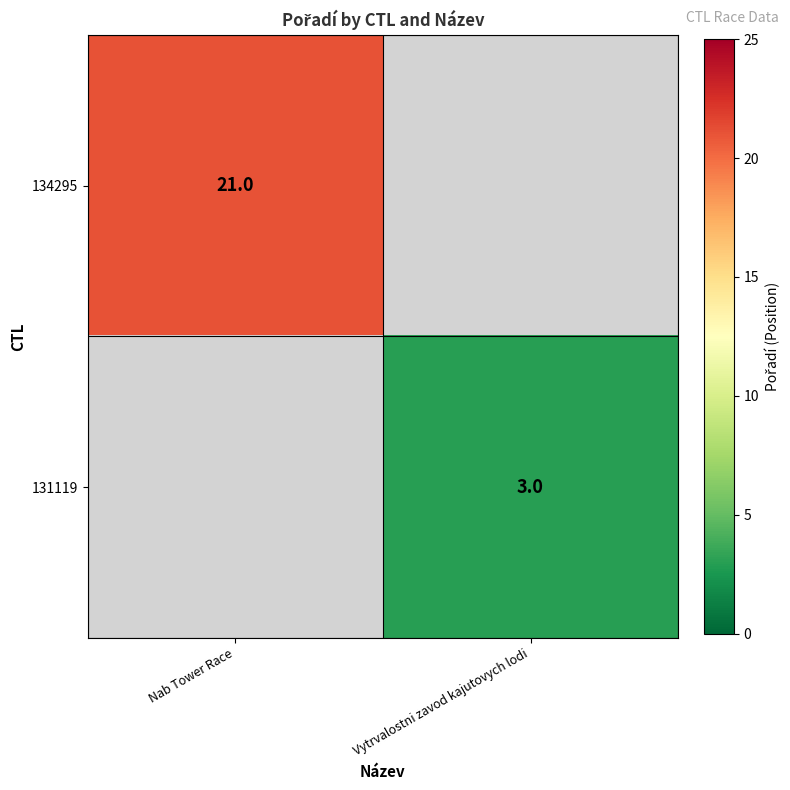

Is it true that 134295 equals 8 at Nab Tower Race?

False